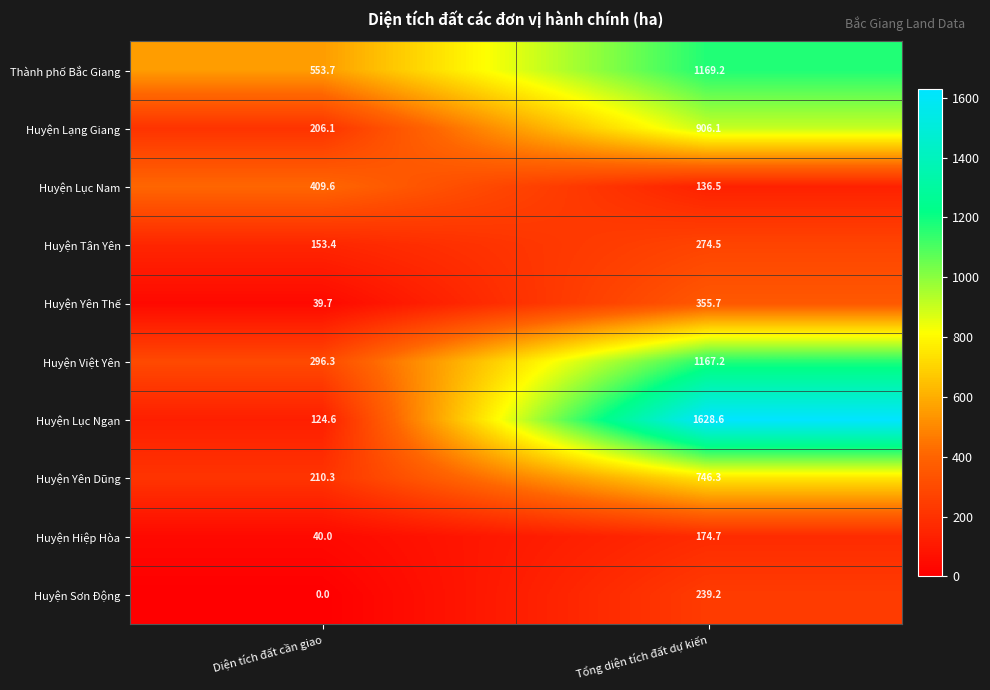

What is the total value across all series at Tổng diện tích đất dự kiến?

6798.0